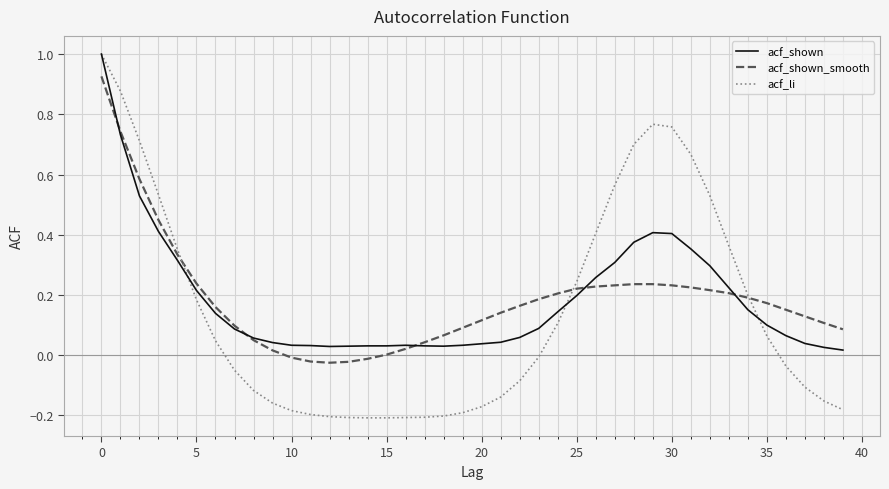

What are all the series names shown in the legend?

acf_shown, acf_shown_smooth, acf_li